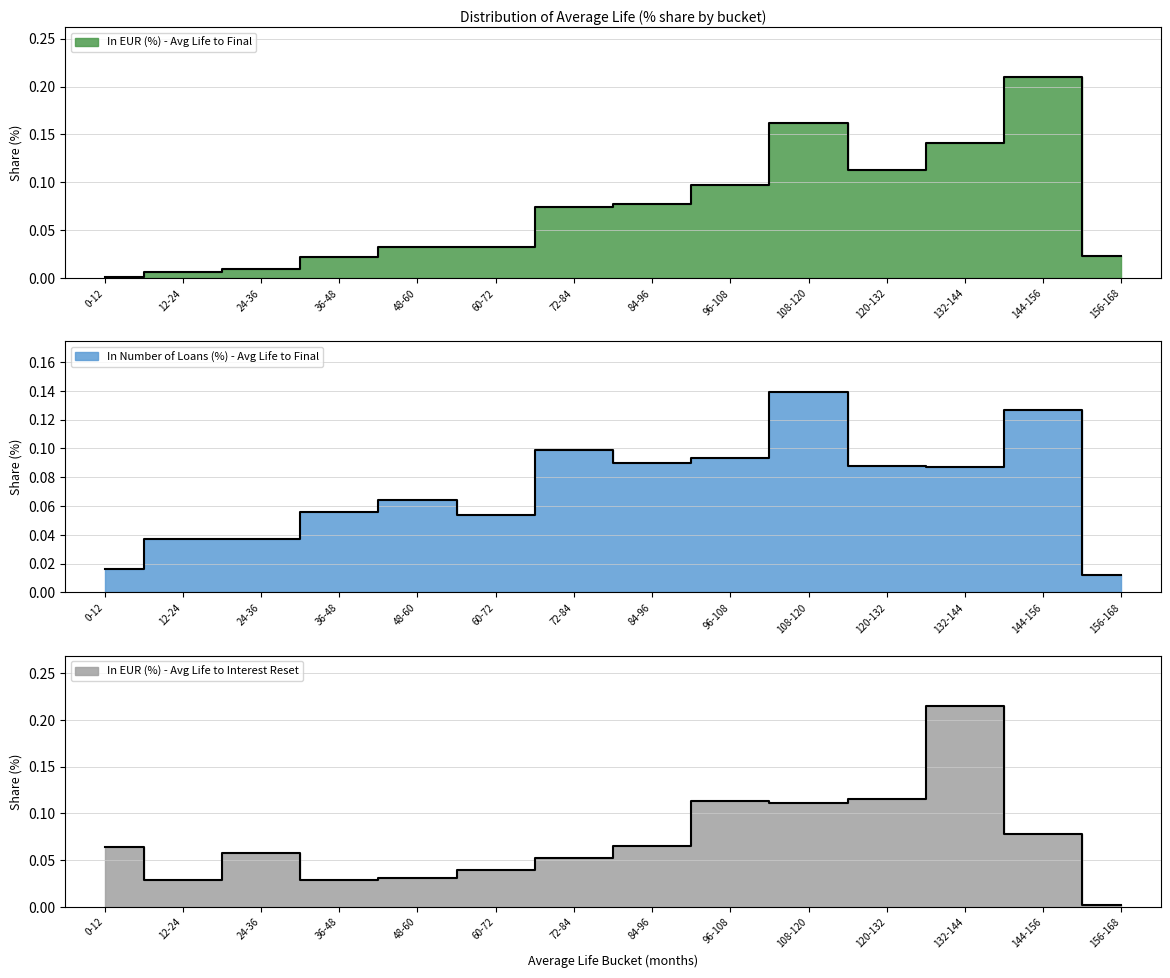

At 132-144, list the series in order from smallest to largest.

In Number of Loans (%) - Avg Life to Final, In EUR (%) - Avg Life to Final, In EUR (%) - Avg Life to Interest Reset